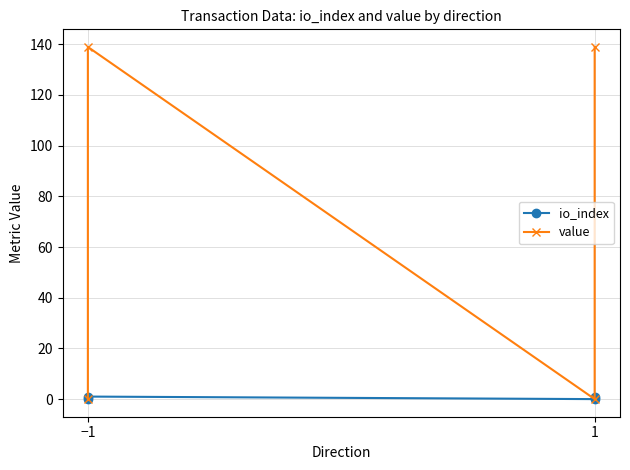

Where is value nearest to the value 69?

−1